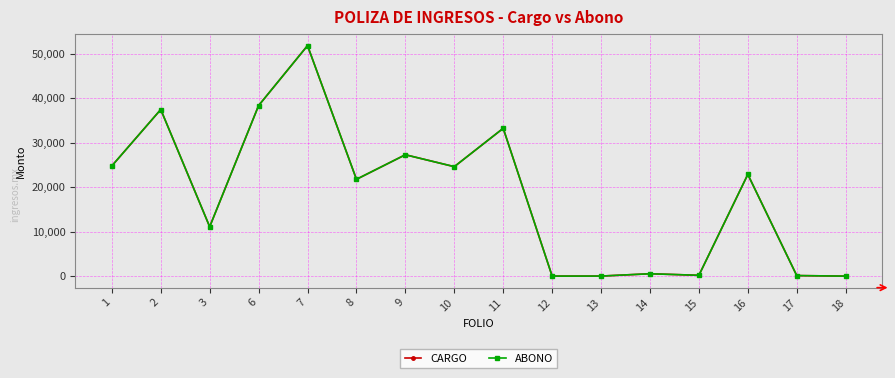

Does the chart have visible grid lines?

Yes